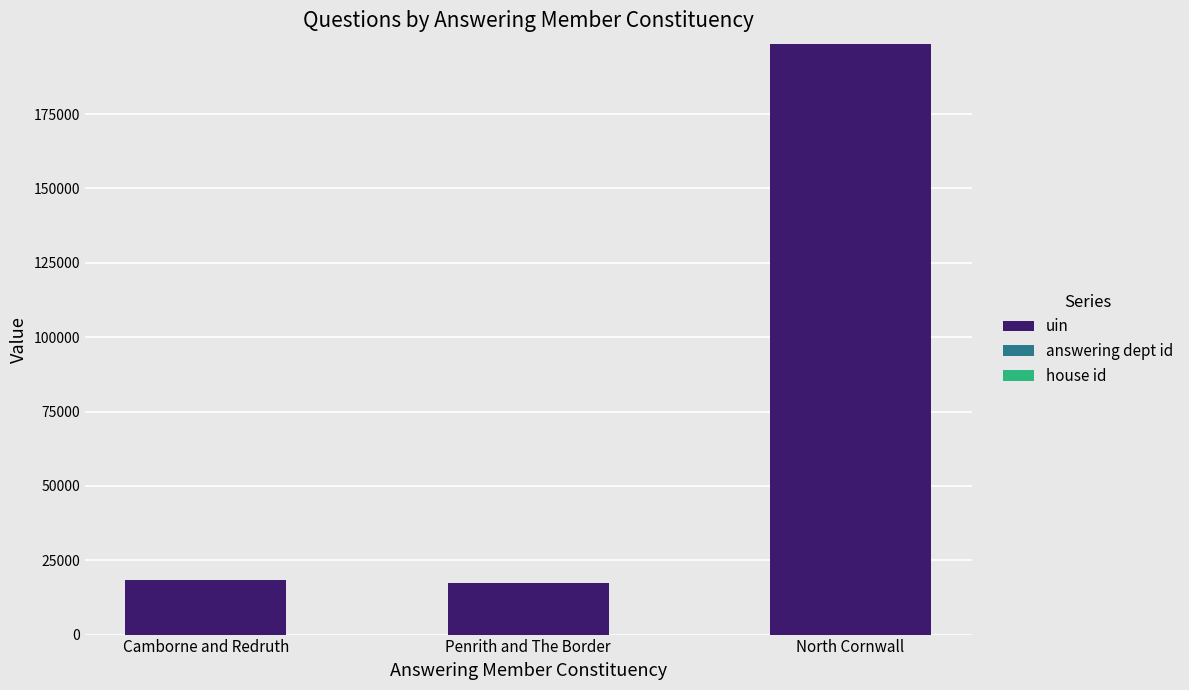

True or false: uin has a value of 55647 at North Cornwall.

False